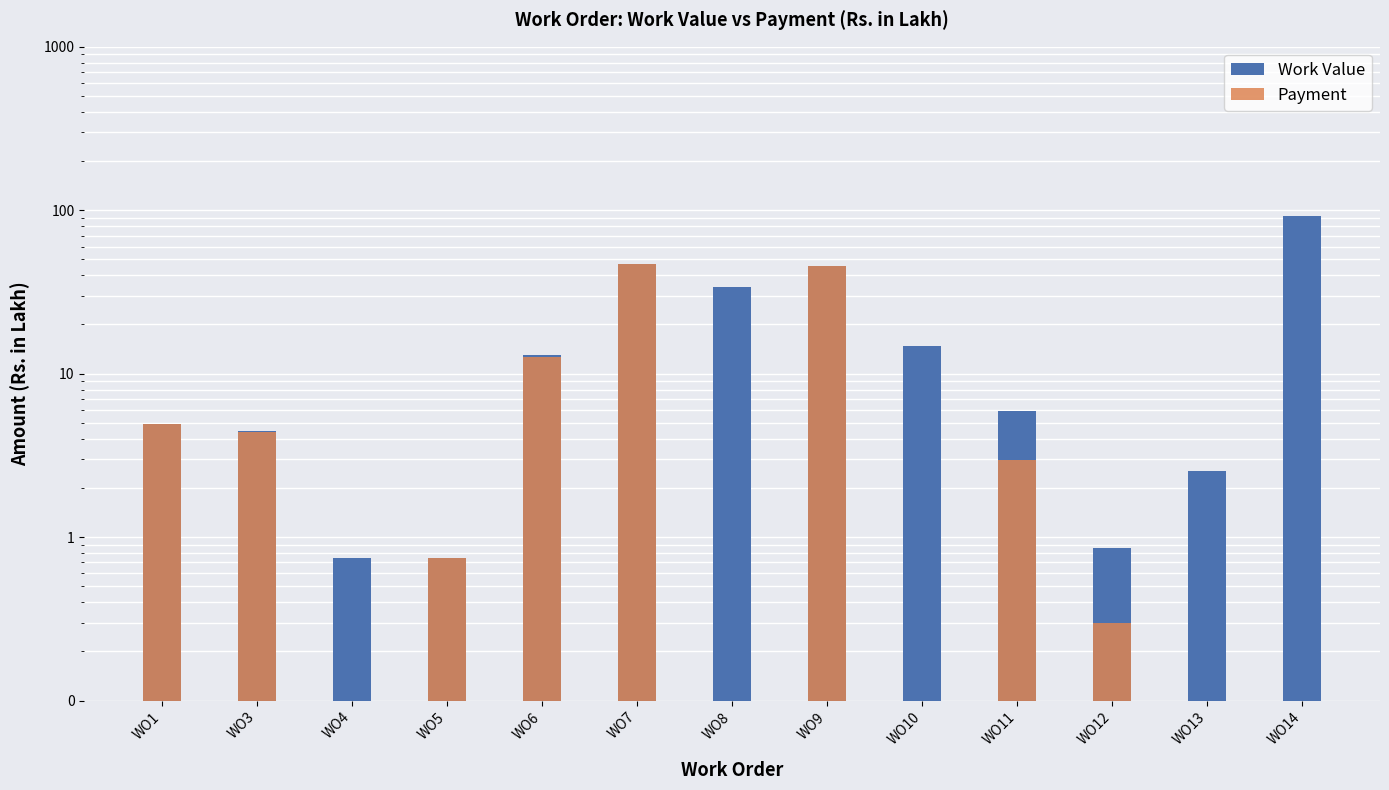

Reading left to right, what are all the values shown in this chart?

Work Value: 4.9	4.5	0.8	0.8	12.9	46.8	34.1	45.4	14.7	5.9	0.9	2.5	92.5
Payment: 4.9	4.4	0.0	0.8	12.7	46.7	0.0	45.4	0.0	3.0	0.3	0.0	0.0